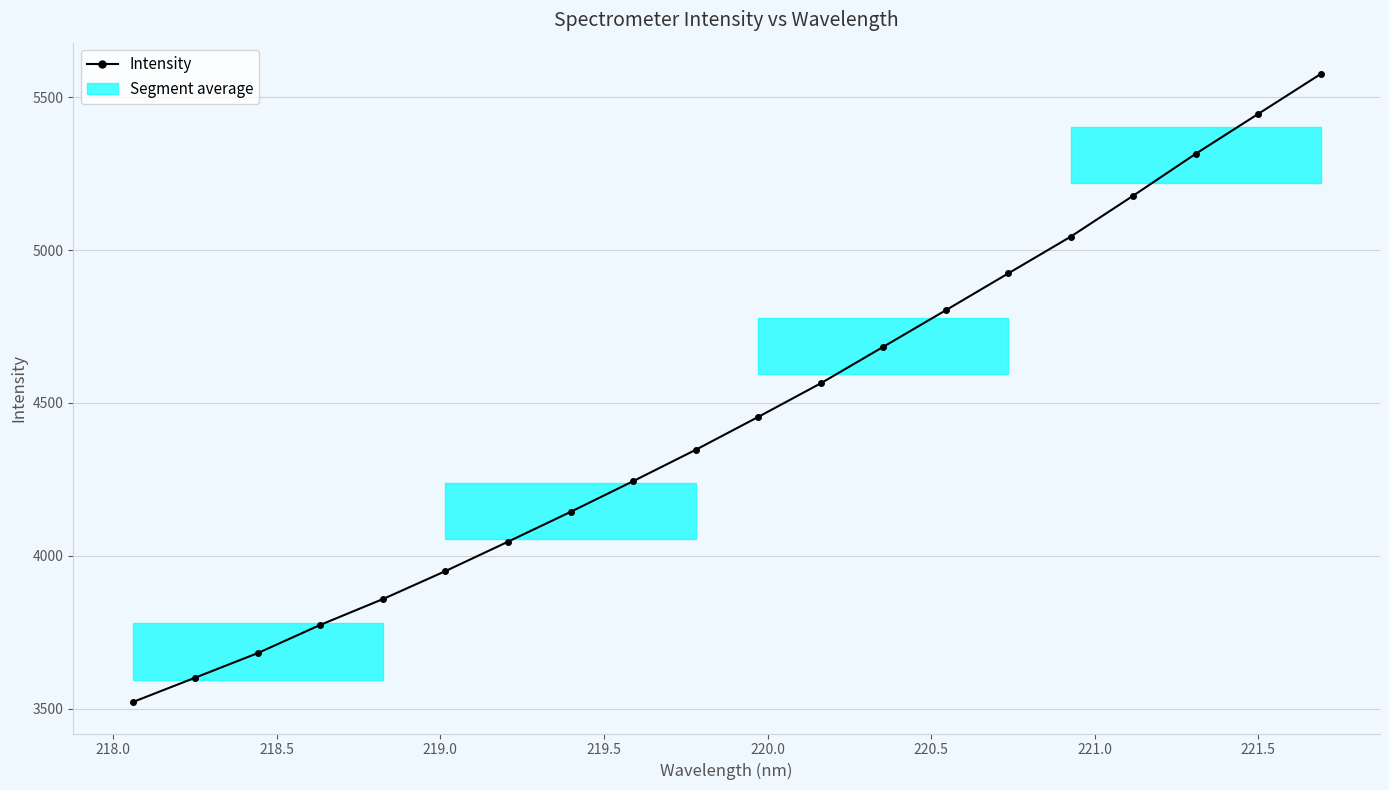

How many data points are less than 4454?

10